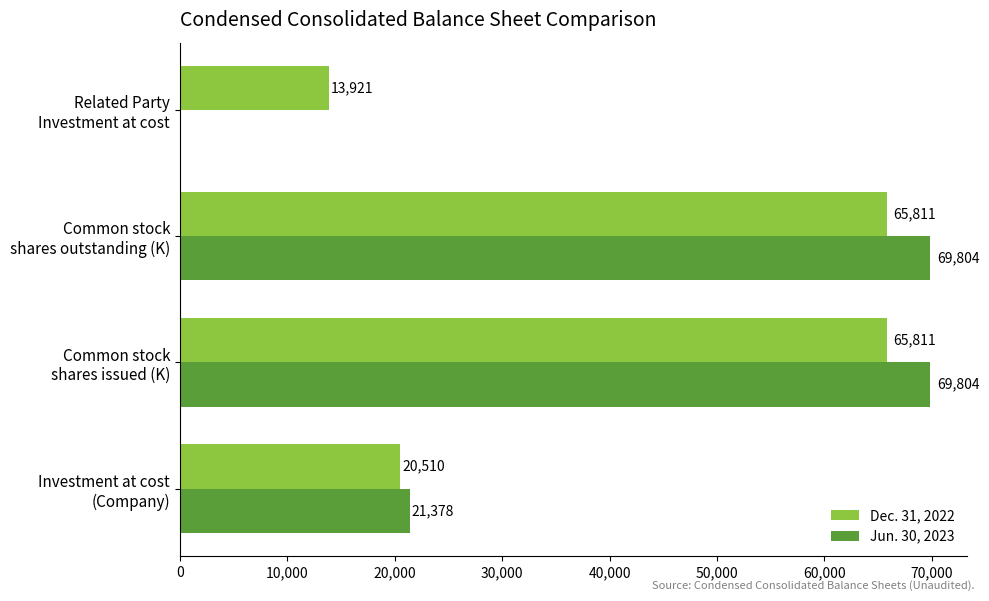

Which series has the largest total across all categories?

Dec. 31, 2022